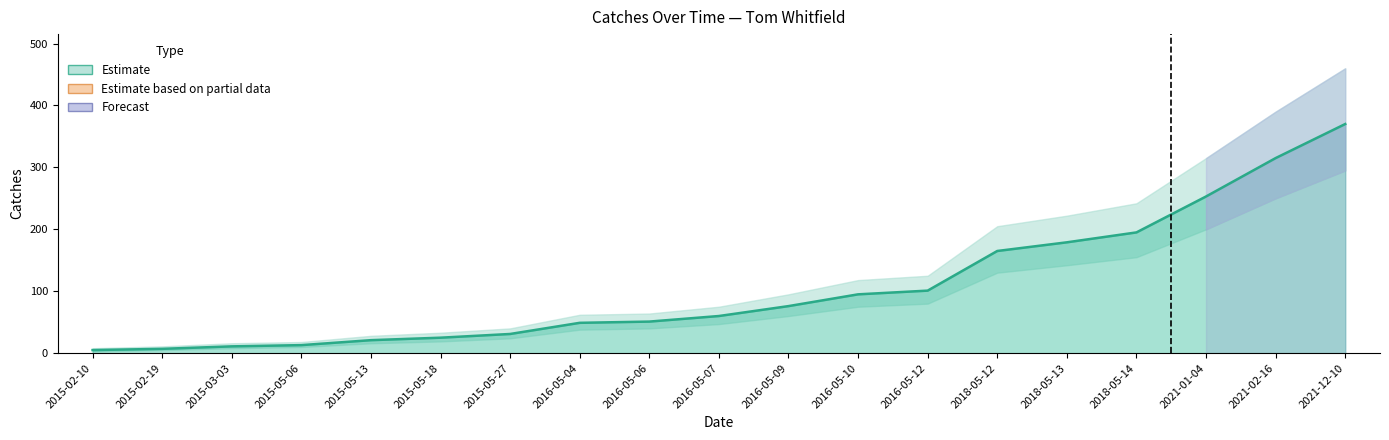

List the labels in order of value, smallest first.

2015-02-10, 2015-02-19, 2015-03-03, 2015-05-06, 2015-05-13, 2015-05-18, 2015-05-27, 2016-05-04, 2016-05-06, 2016-05-07, 2016-05-09, 2016-05-10, 2016-05-12, 2018-05-12, 2018-05-13, 2018-05-14, 2021-01-04, 2021-02-16, 2021-12-10